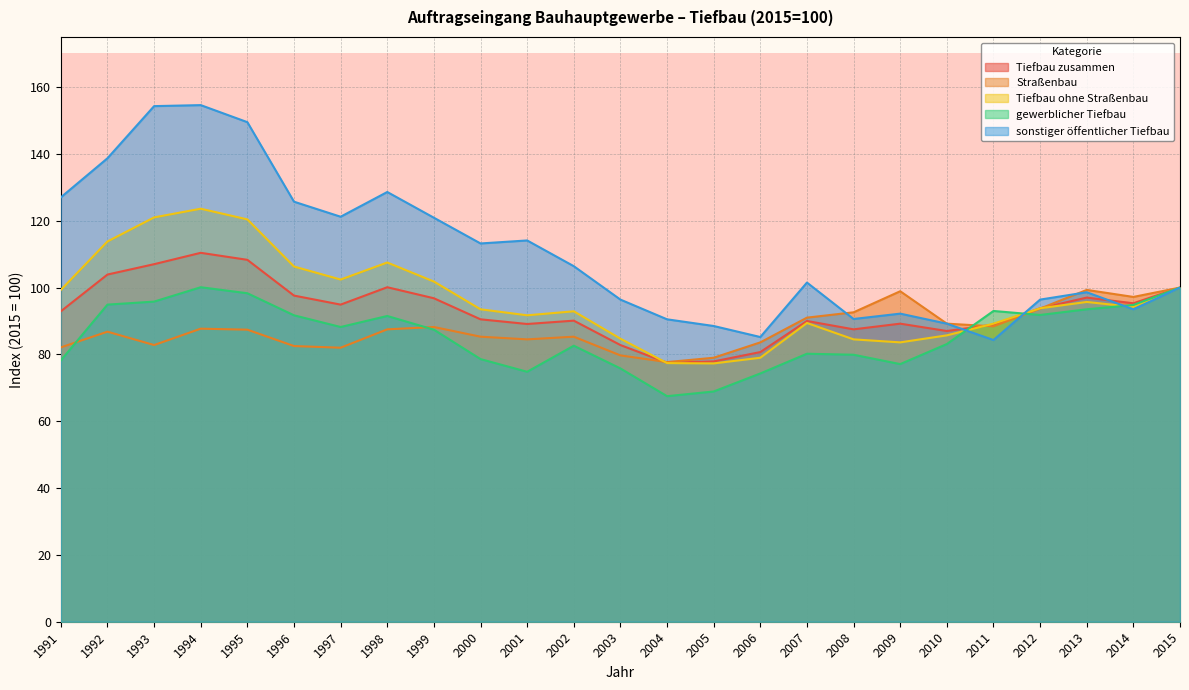

How many interior local peaks does the sonstiger öffentlicher Tiefbau series have?

6